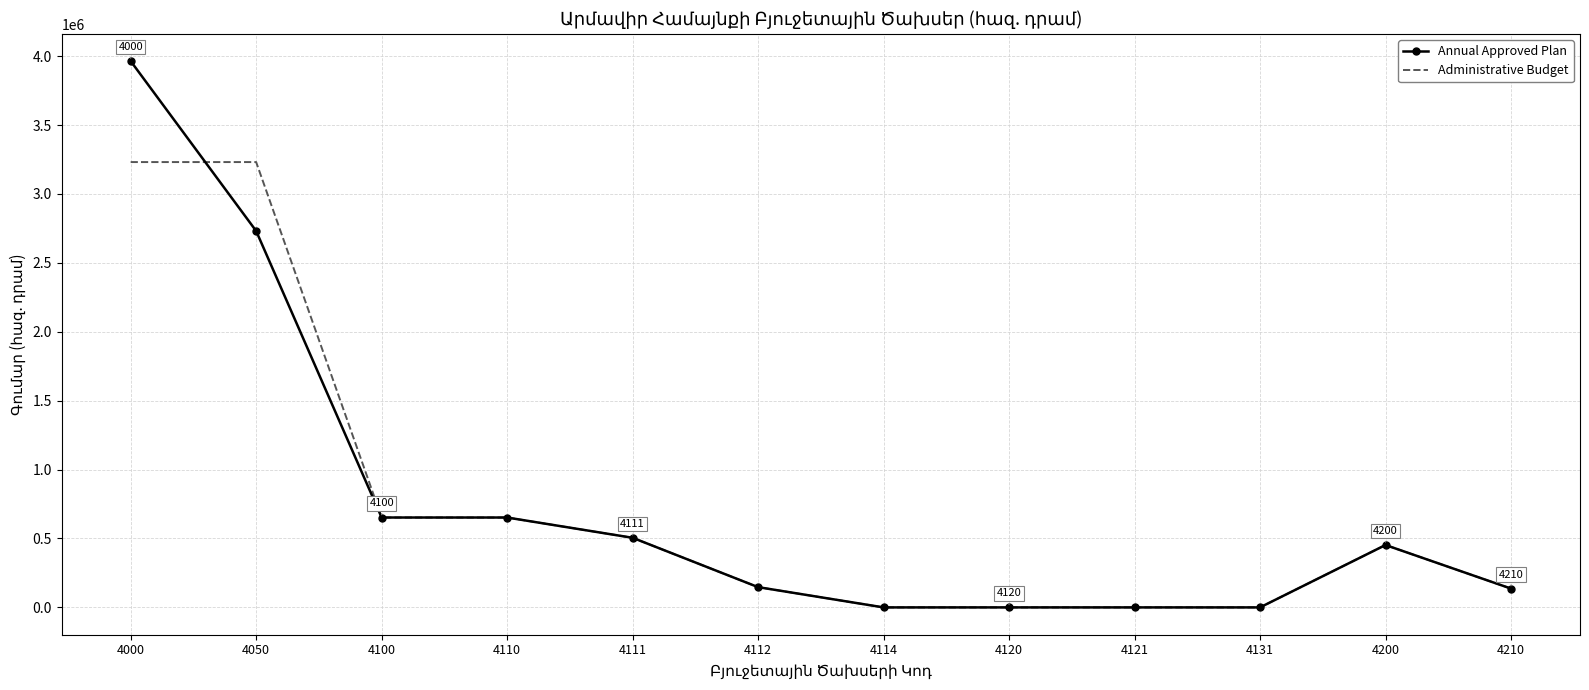

Read the Administrative Budget value at 4000.

3231242.9